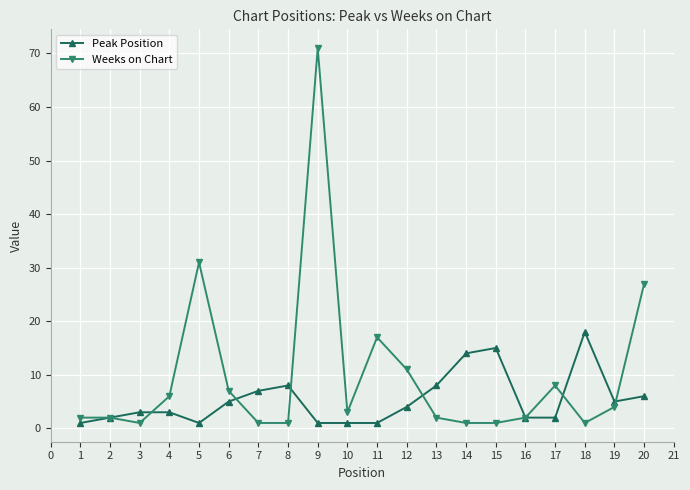

At which category does the chart reach its peak across all series?

9